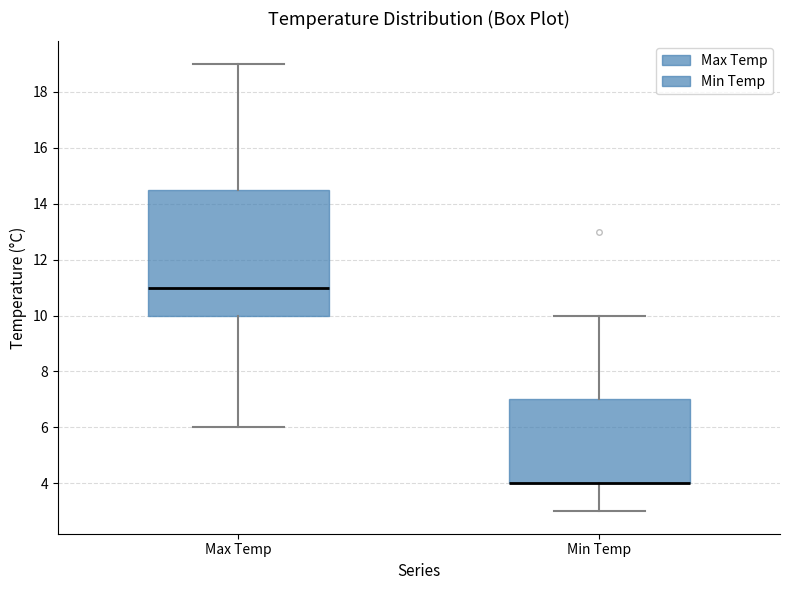

Where does the lower whisker of the box for Min Temp end on the y-axis? The values are not printed on the chart, so give them approximately, as read against the axis.

3.0